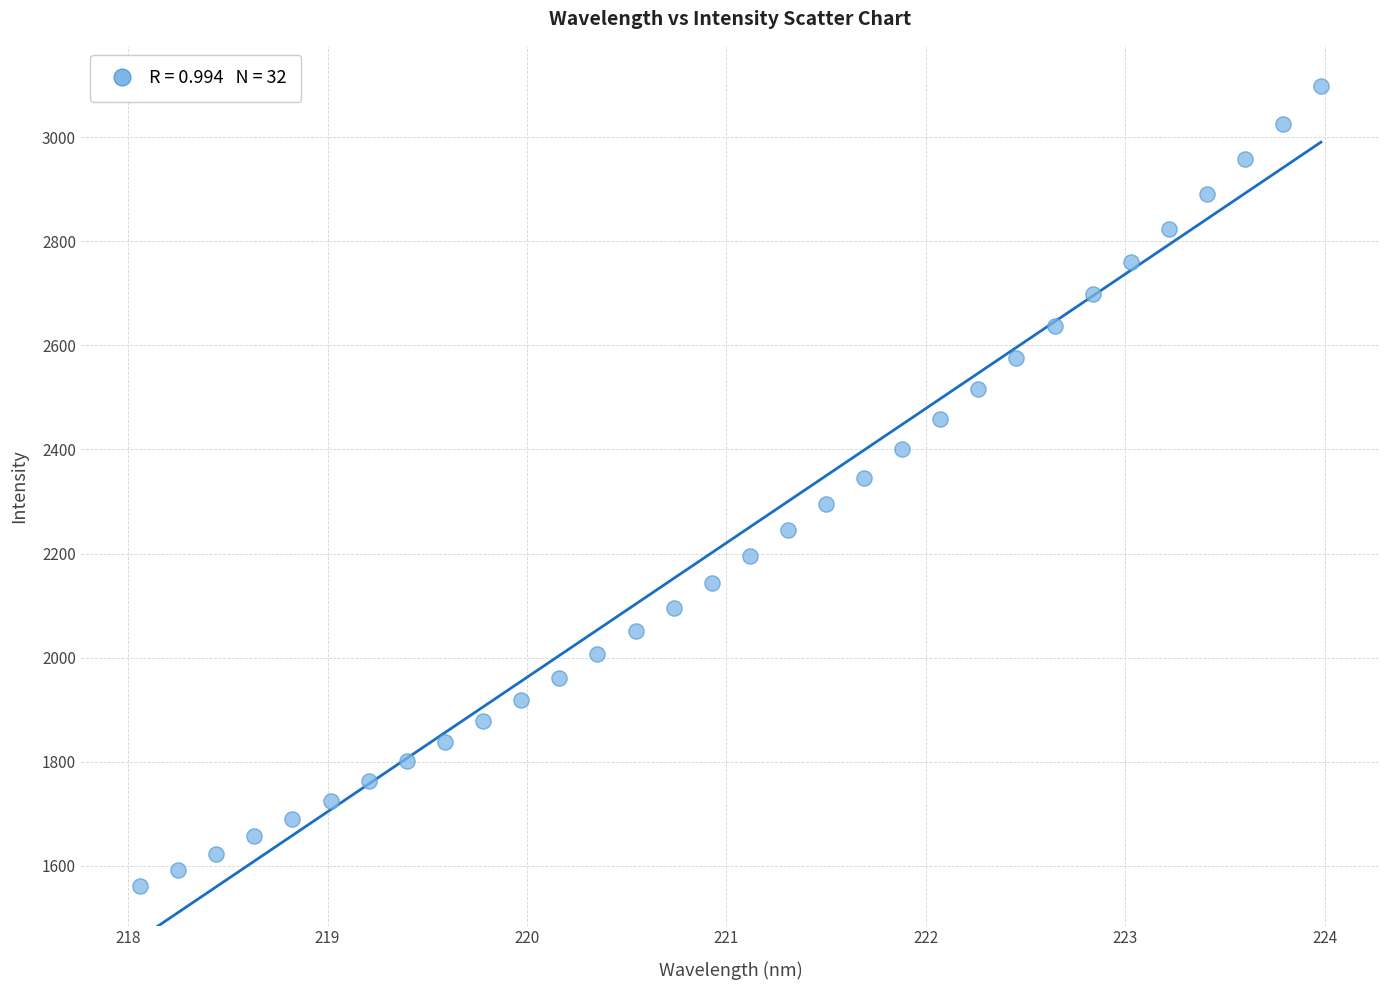

What is the range of X values (max minus min)?

5.9